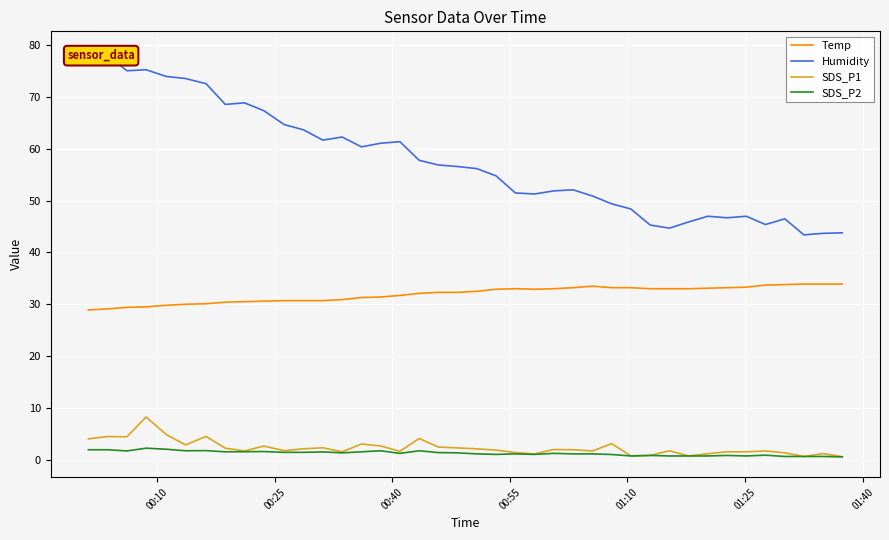

True or false: SDS_P2 and Temp intersect in this chart.

False